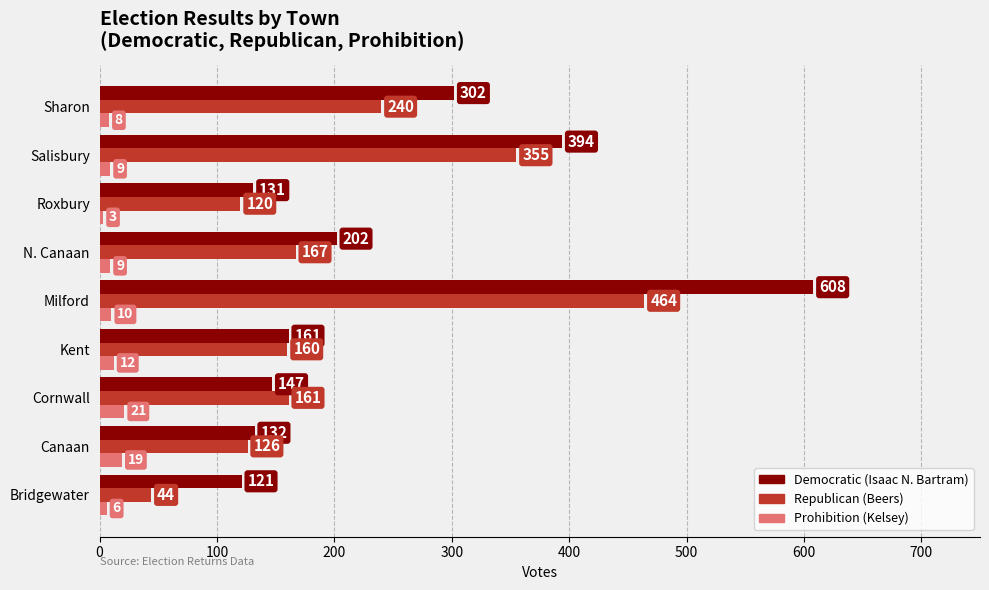

What is the difference between the highest and lowest values at Kent?

149